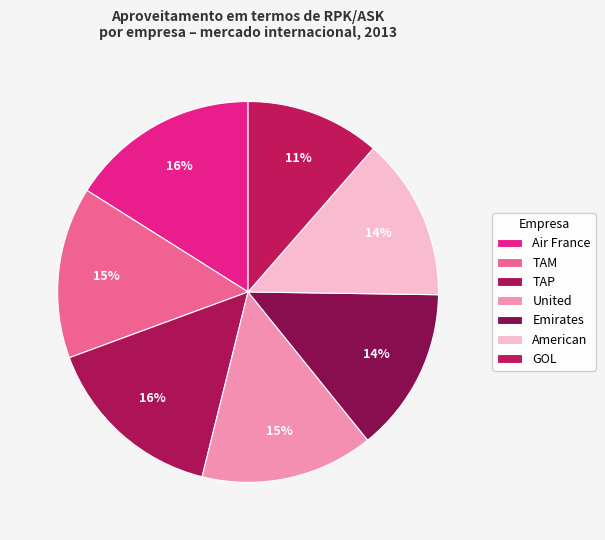

How many segments does this pie chart have?

7